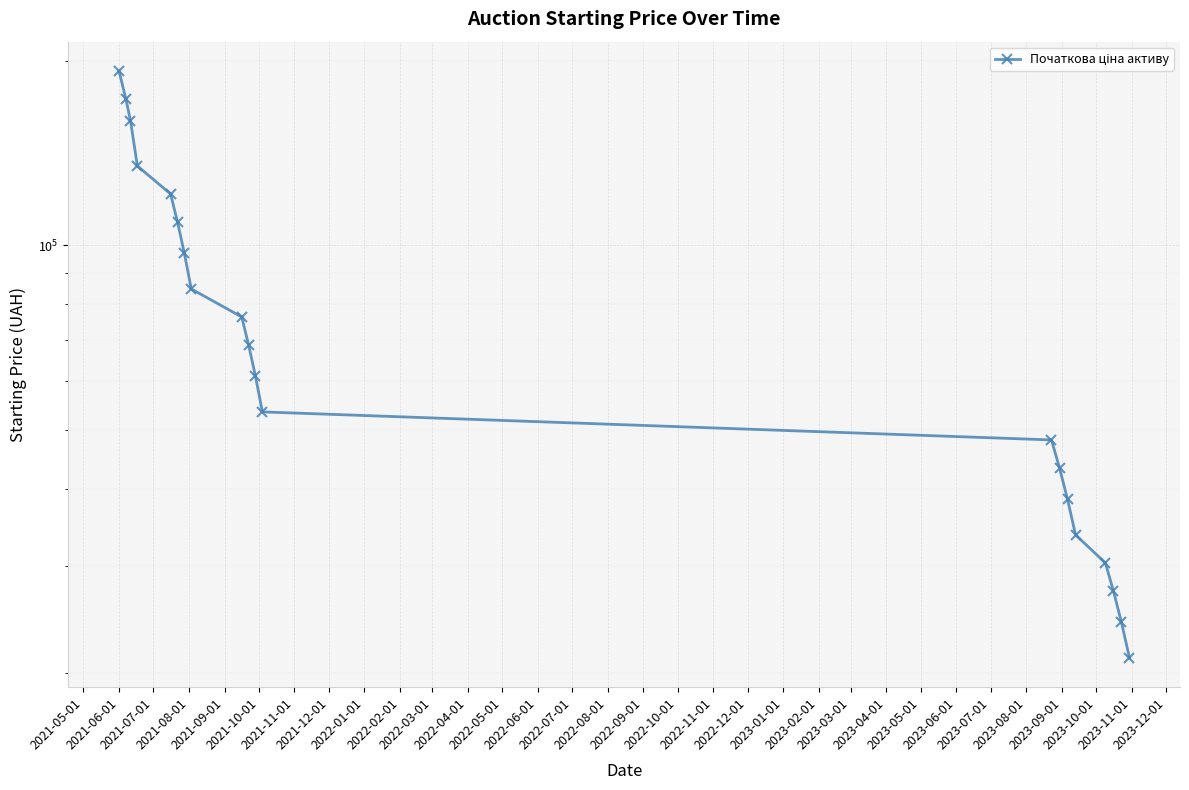

Between 2022-05-01 and 2021-12-01, which is larger?

2021-12-01